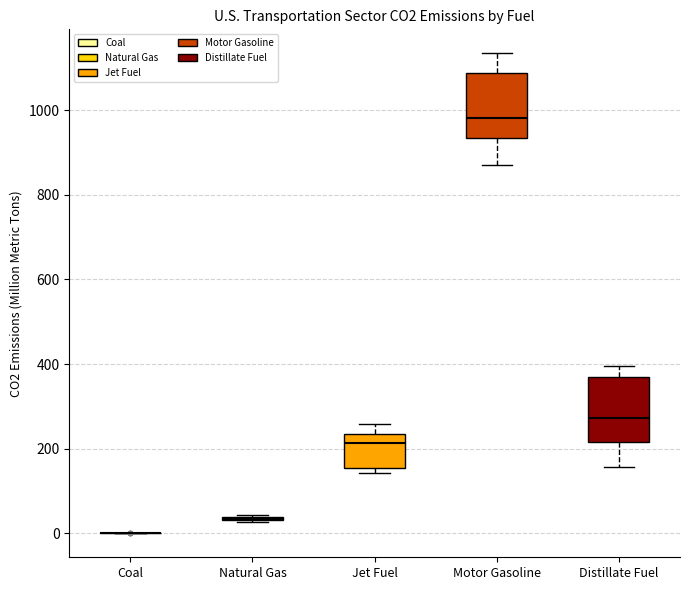

Reading left to right, read every box against the y-axis: the position of its median line, the range the box covers, and the ends of its whiskers. The values are not printed on the chart, so give them approximately, as read against the axis.

Coal: box collapsed to a line at 0, whiskers 0 to 0
Natural Gas: box collapsed to a line at 40, whiskers 20 to 40
Jet Fuel: median 220, box 160 to 240, whiskers 140 to 260
Motor Gasoline: median 980, box 940 to 1080, whiskers 880 to 1140
Distillate Fuel: median 280, box 220 to 360, whiskers 160 to 400